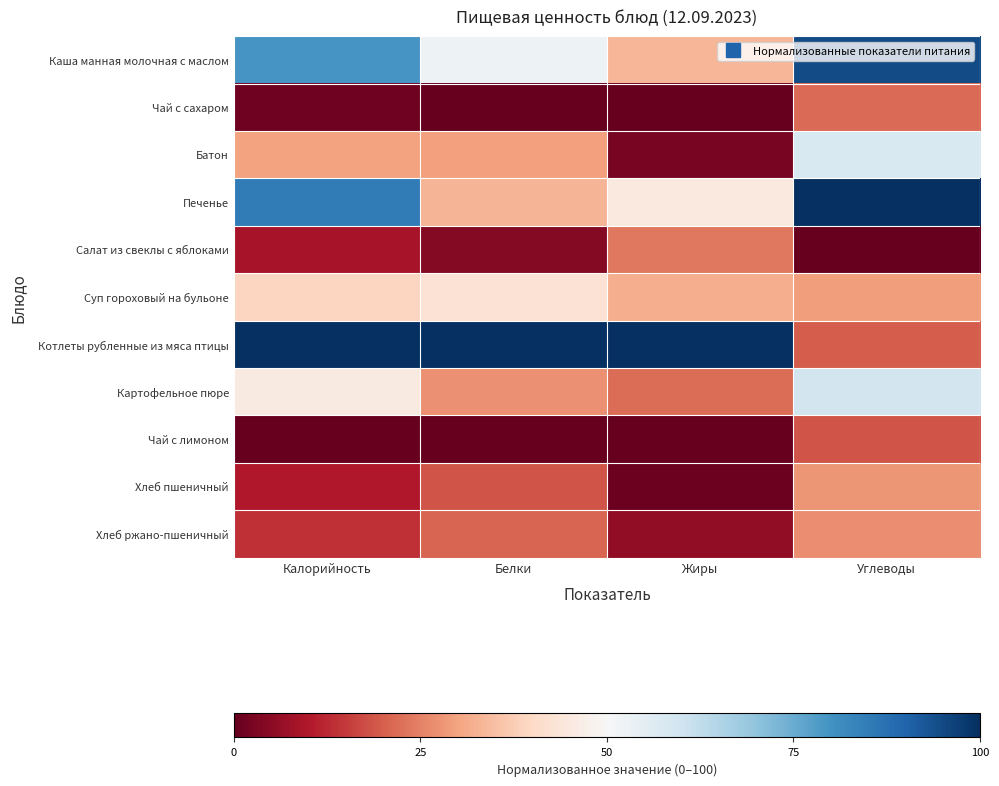

Reading left to right, transcribe all the data shown in this chart.

Каша манная молочная с маслом: Калорийность=79.4	Белки=52.7	Жиры=33.3	Углеводы=94.6
Чай с сахаром: Калорийность=1.3	Белки=0.0	Жиры=0.0	Углеводы=21.6
Батон: Калорийность=29.7	Белки=29.5	Жиры=2.6	Углеводы=57.8
Печенье: Калорийность=84.8	Белки=33.1	Жиры=44.9	Углеводы=100.0
Салат из свеклы с яблоками: Калорийность=8.7	Белки=4.3	Жиры=23.8	Углеводы=0.0
Суп гороховый на бульоне: Калорийность=39.4	Белки=42.9	Жиры=31.7	Углеводы=29.1
Котлеты рубленные из мяса птицы: Калорийность=100.0	Белки=100.0	Жиры=100.0	Углеводы=19.8
Картофельное пюре: Калорийность=45.5	Белки=27.3	Жиры=22.2	Углеводы=59.3
Чай с лимоном: Калорийность=0.0	Белки=0.4	Жиры=0.1	Углеводы=18.5
Хлеб пшеничный: Калорийность=9.9	Белки=18.6	Жиры=1.1	Углеводы=27.9
Хлеб ржано-пшеничный: Калорийность=13.5	Белки=21.0	Жиры=5.5	Углеводы=26.9